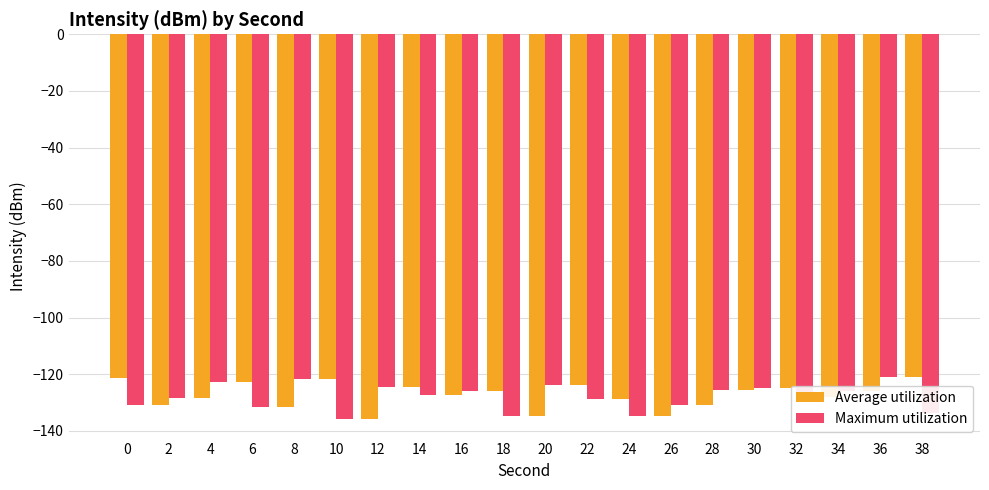

At which category is the sum across all series the highest?

36